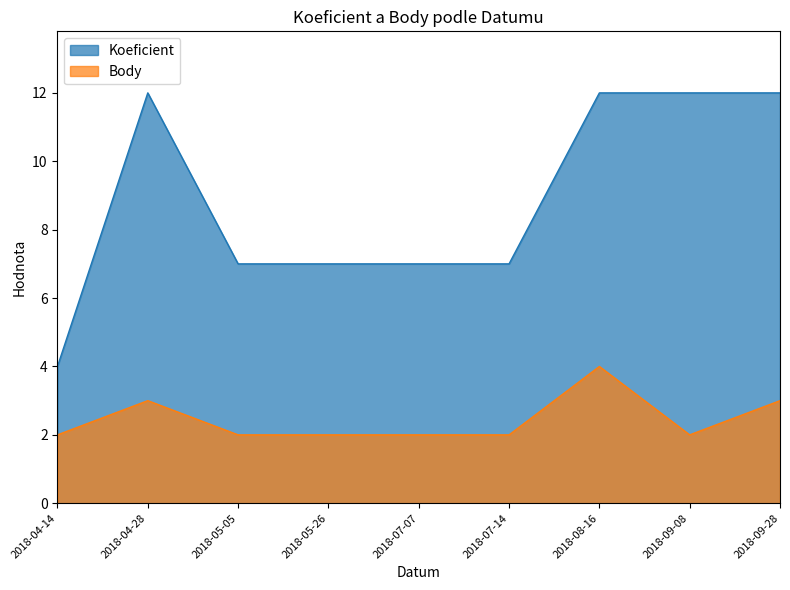

The value of Koeficient at 2018-05-05 is 3. True or false?

False